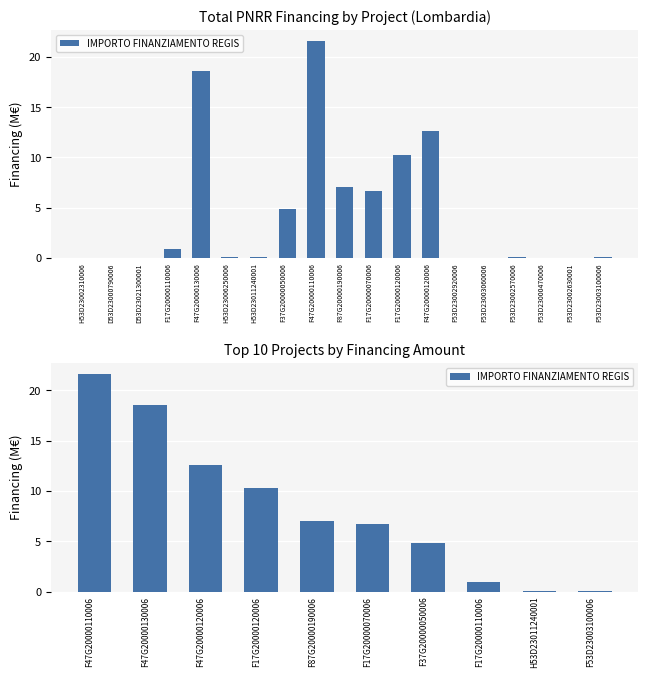

What is the difference between the maximum and minimum values?

21.5